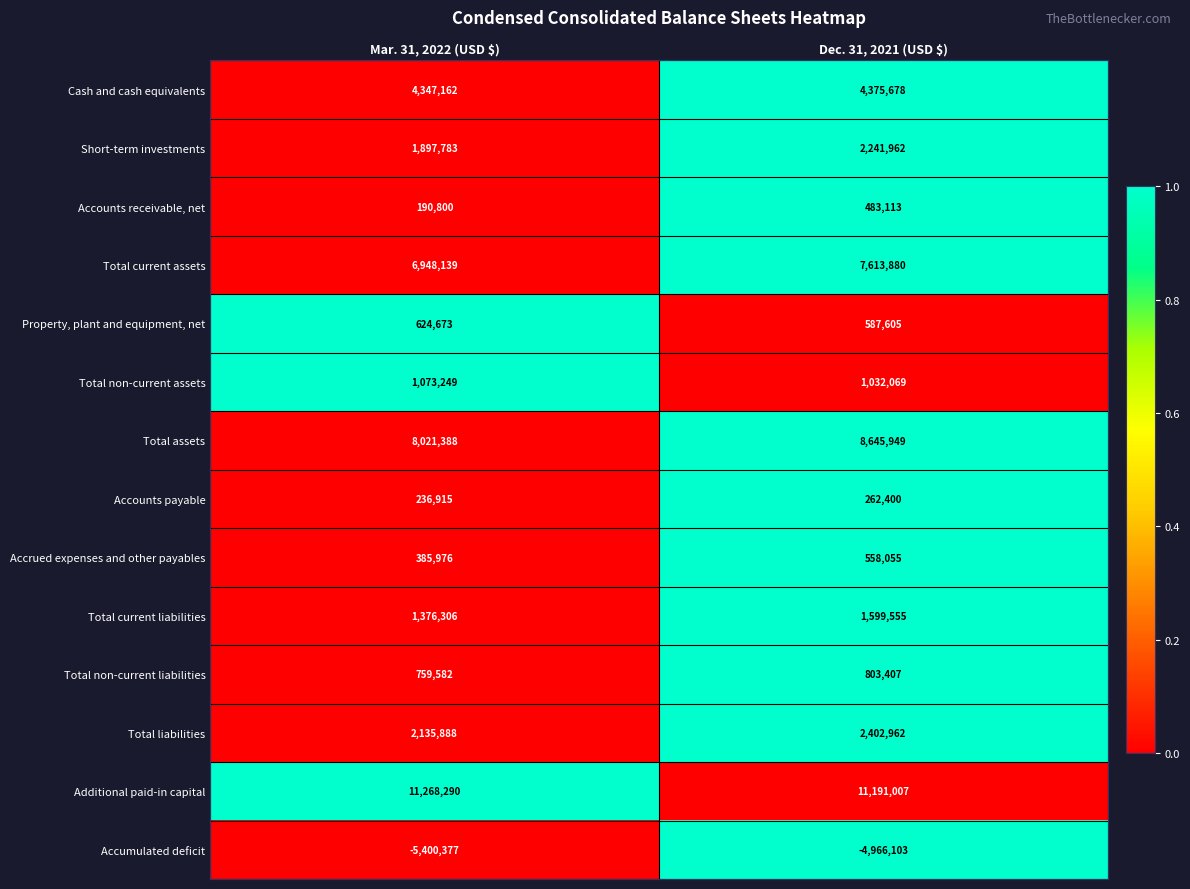

At which category does the chart reach its minimum across all series?

Mar. 31, 2022 (USD $)